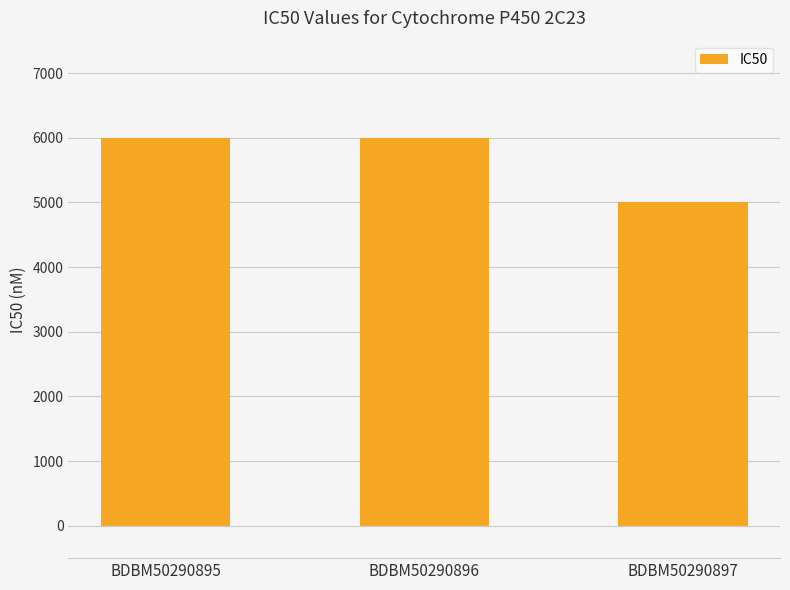

Reading right to left, transcribe all the data shown in this chart.

BDBM50290897=5000	BDBM50290896=6000	BDBM50290895=6000